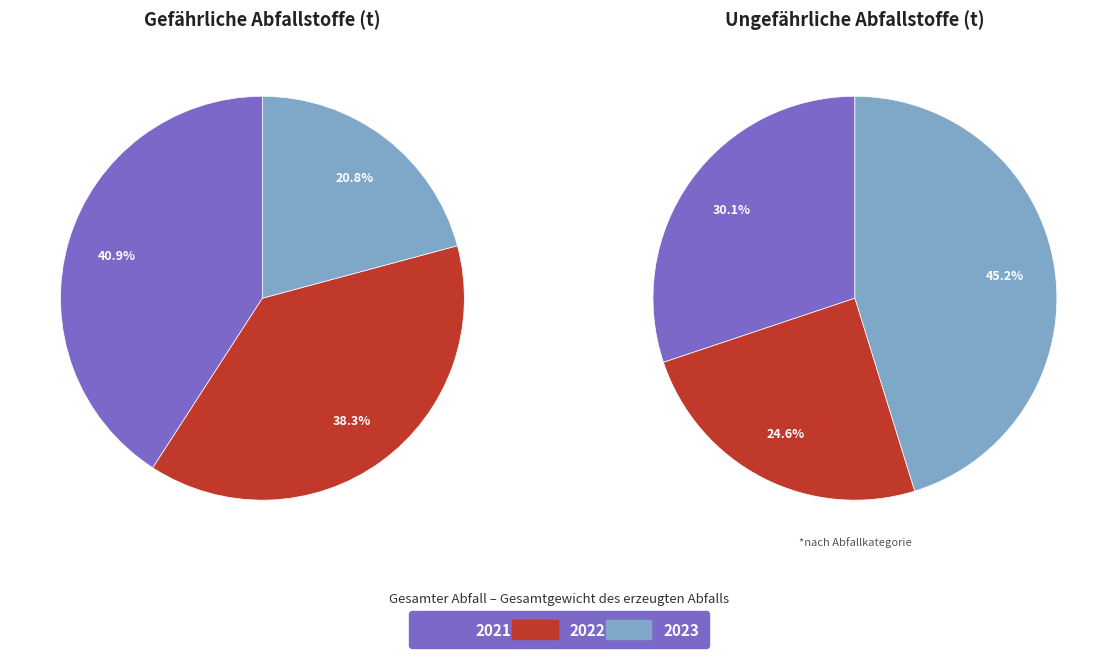

Do 2021 and 2023 together represent more than half of the pie?

Yes